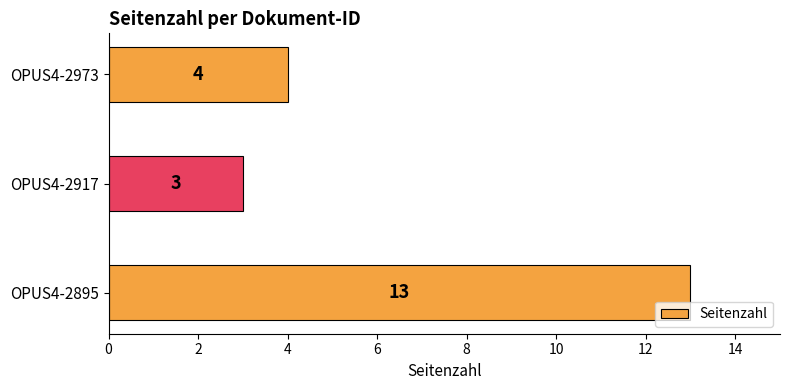

Reading bottom to top, what are all the values shown in this chart?

13	3	4